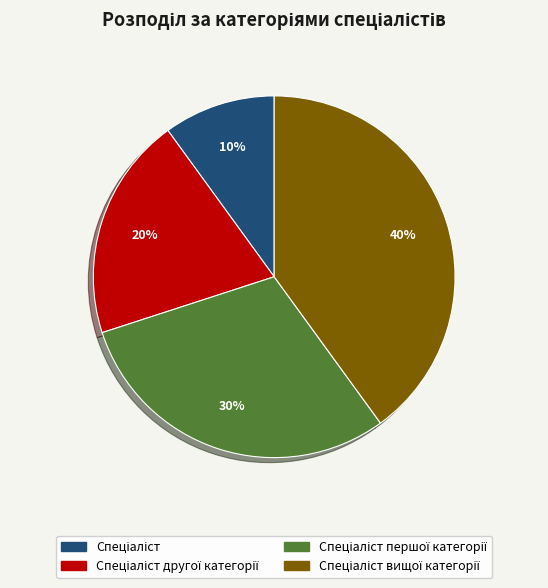

Count the number of slices in the pie.

4